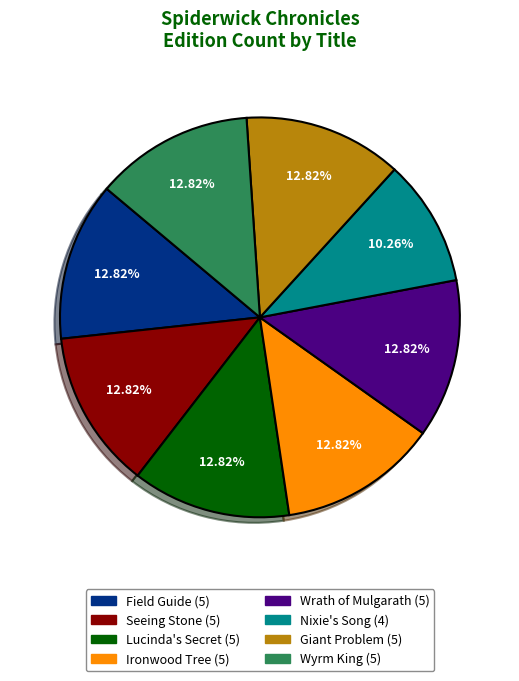

Is it true that Nixie's Song is 1% of the pie?

False